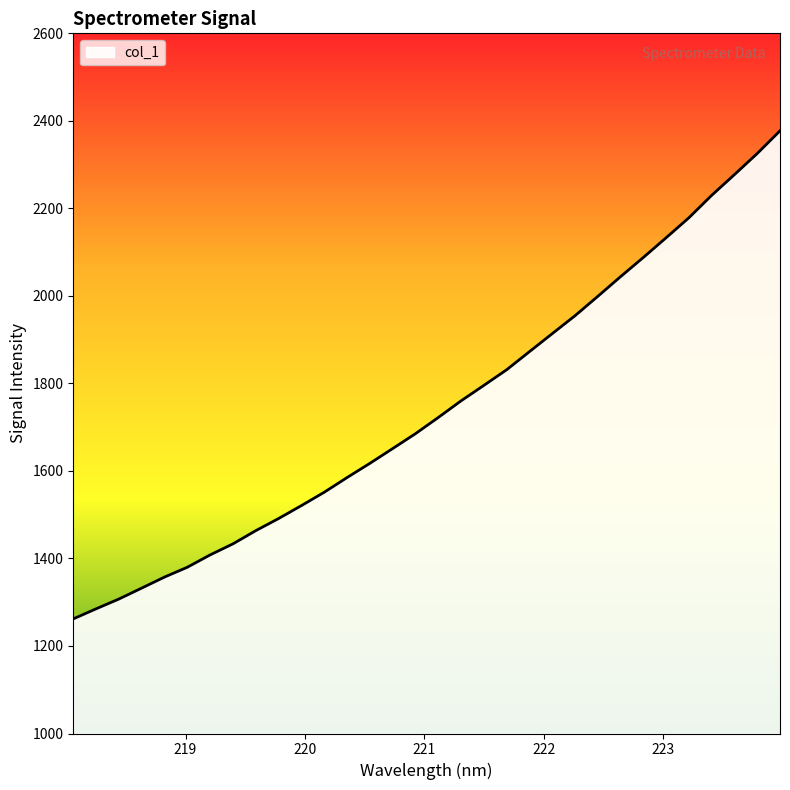

What is the maximum value shown in the chart?

2377.2